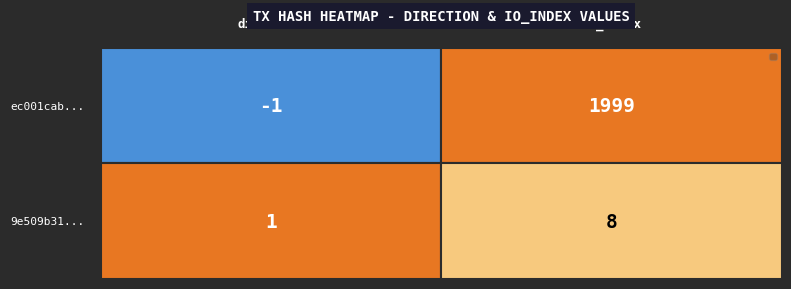

What is the greatest value displayed?

1999